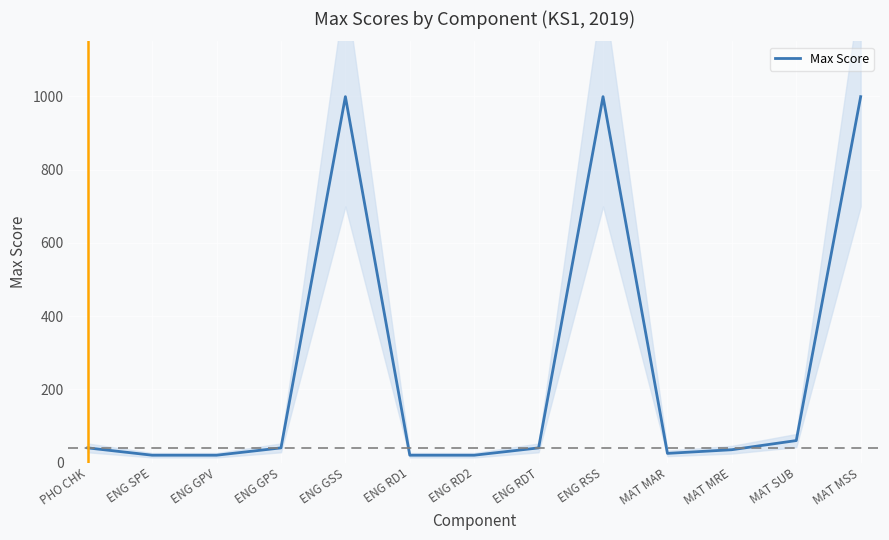

List the labels in order of value, smallest first.

ENG SPE, ENG GPV, ENG RD1, ENG RD2, MAT MAR, MAT MRE, PHO CHK, ENG GPS, ENG RDT, MAT SUB, ENG GSS, ENG RSS, MAT MSS